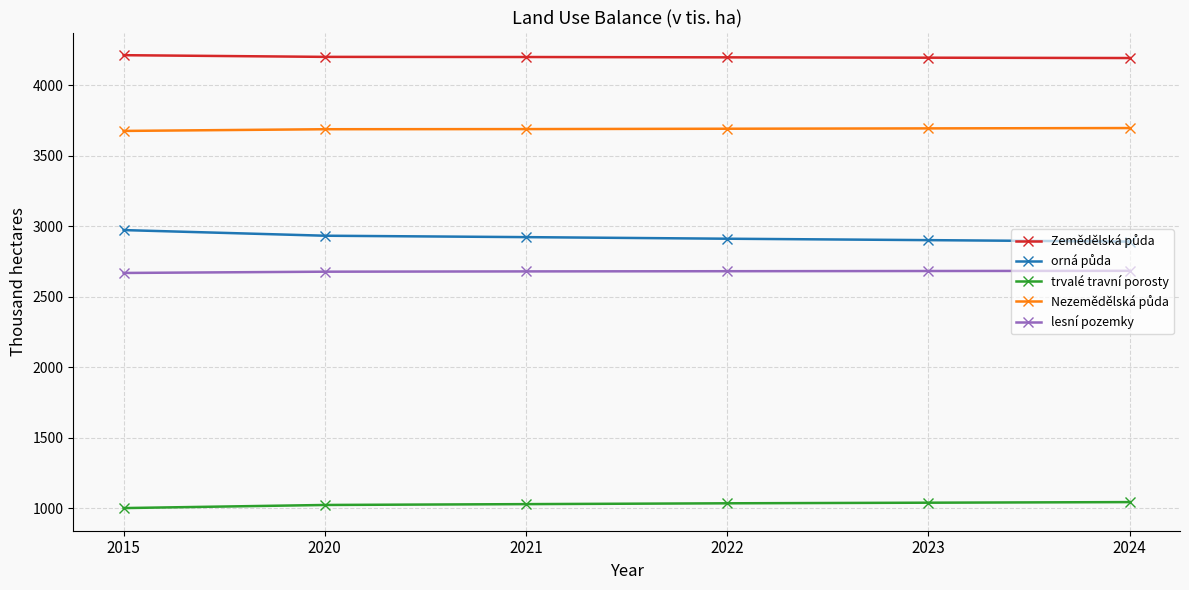

How many categories are shown in the chart?

6